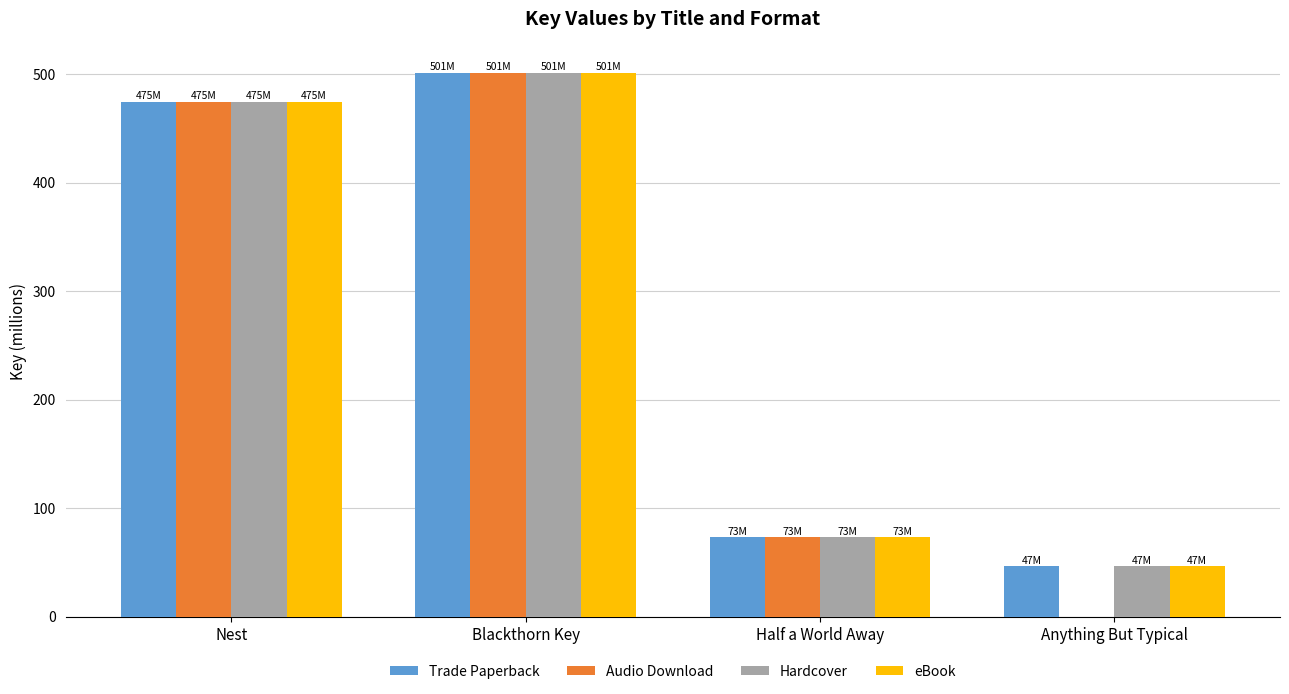

At which category is the sum across all series the highest?

Blackthorn Key